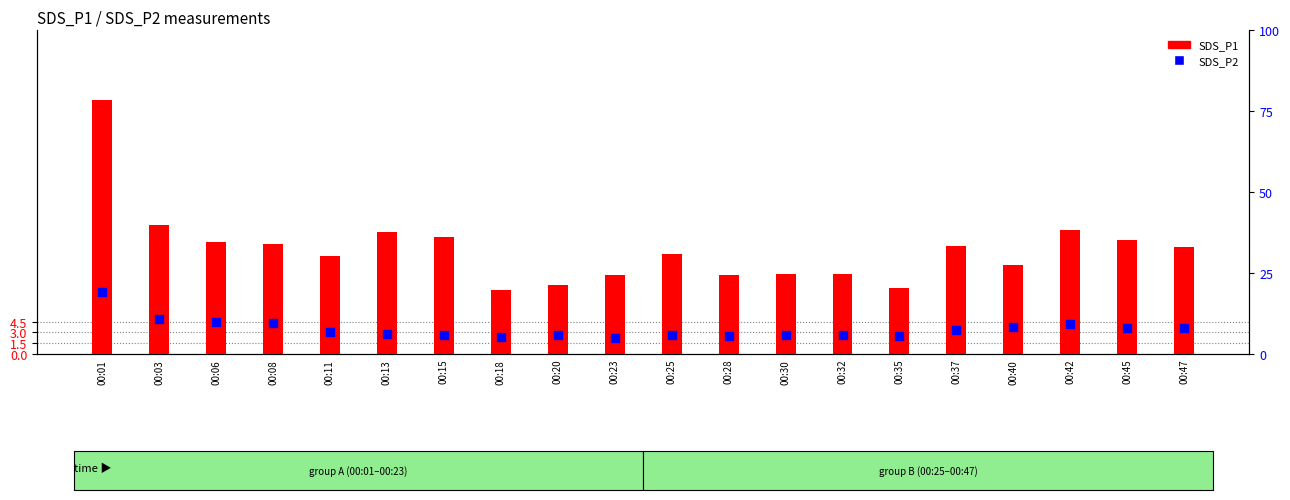

At which category is the sum across all series the highest?

00:01